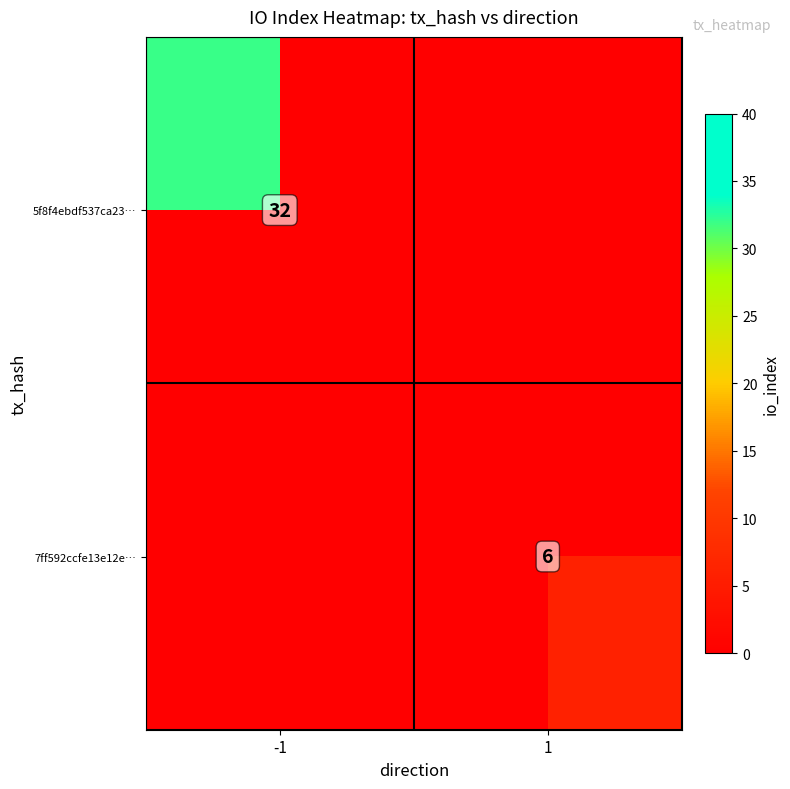

How many data points does each series have?

2